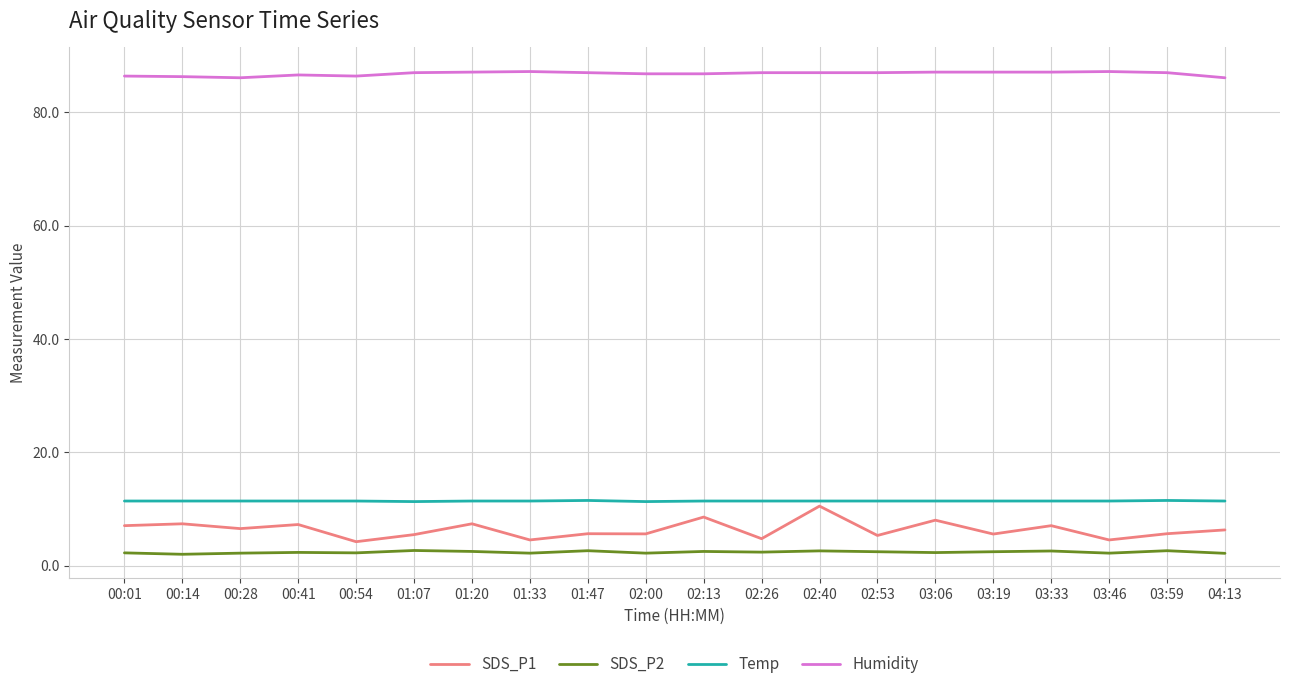

What is the maximum value shown in the chart?

87.2